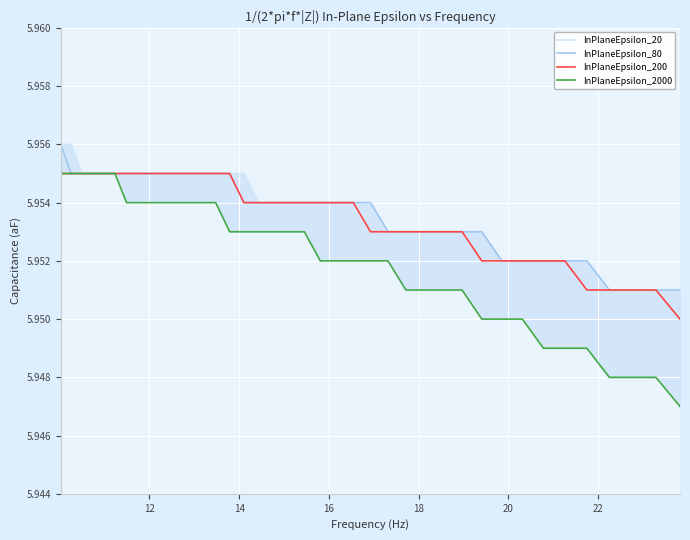

True or false: InPlaneEpsilon_20 and InPlaneEpsilon_200 cross at least once.

False